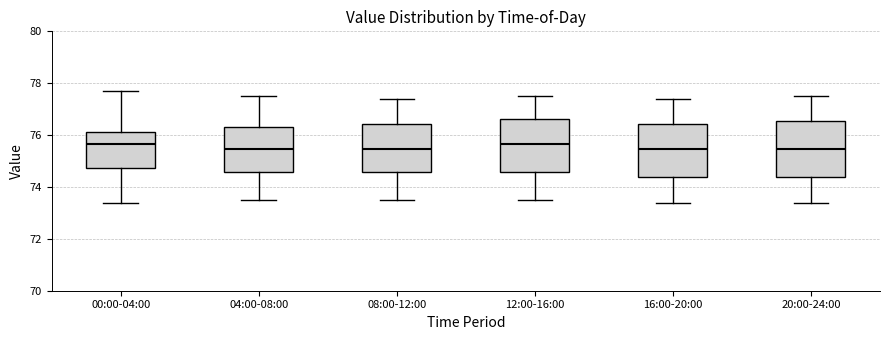

Reading left to right, read every box against the y-axis: the position of its median line, the range the box covers, and the ends of its whiskers. The values are not printed on the chart, so give them approximately, as read against the axis.

00:00-04:00: median 75.6, box 74.8 to 76.2, whiskers 73.4 to 77.6
04:00-08:00: median 75.4, box 74.6 to 76.4, whiskers 73.6 to 77.6
08:00-12:00: median 75.4, box 74.6 to 76.4, whiskers 73.6 to 77.4
12:00-16:00: median 75.6, box 74.6 to 76.6, whiskers 73.6 to 77.6
16:00-20:00: median 75.4, box 74.4 to 76.4, whiskers 73.4 to 77.4
20:00-24:00: median 75.4, box 74.4 to 76.6, whiskers 73.4 to 77.6